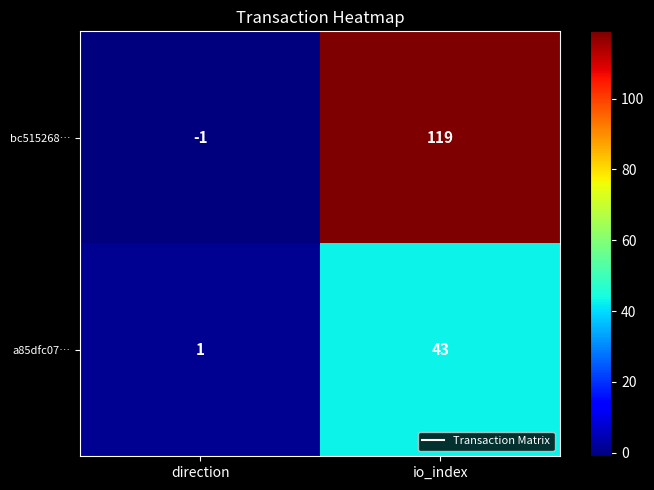

Between direction and io_index, which series saw the biggest shift?

bc515268…